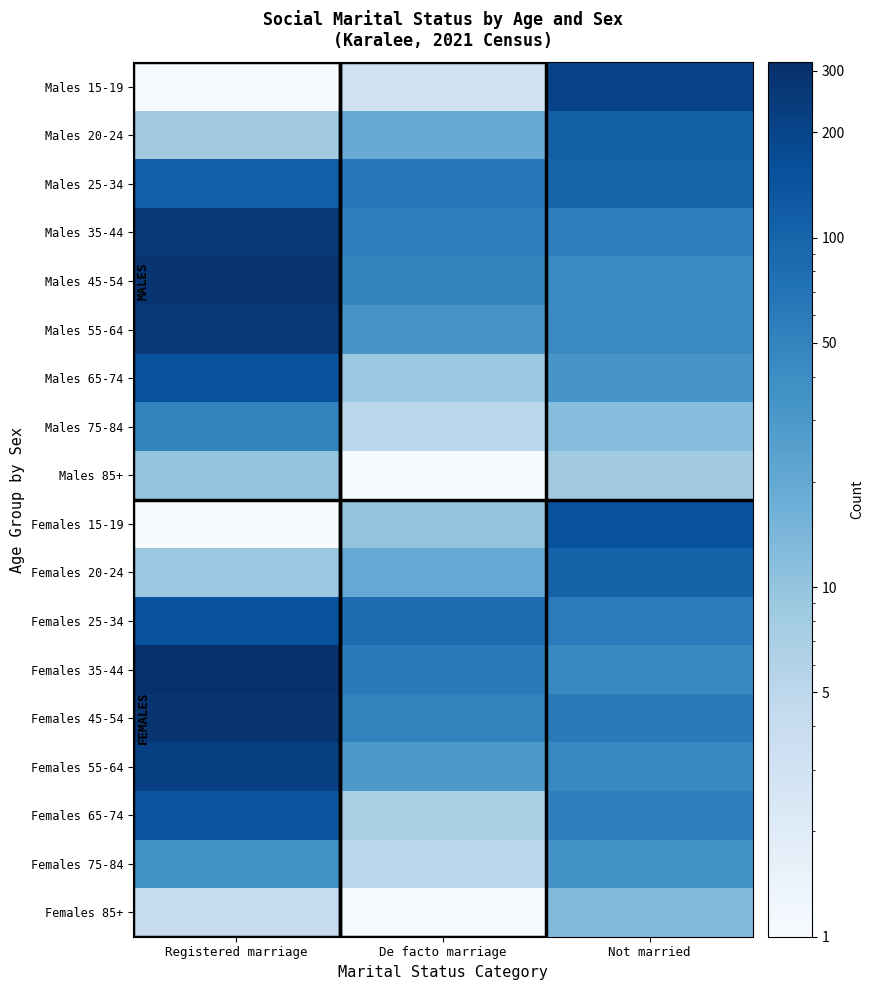

Which label corresponds to the largest value in the chart?

Registered marriage